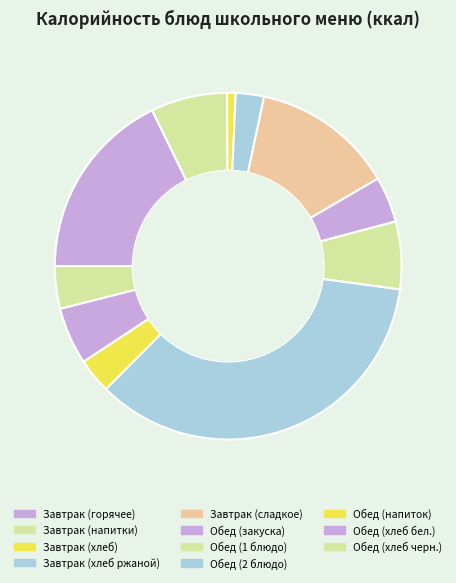

How many segments does this pie chart have?

11